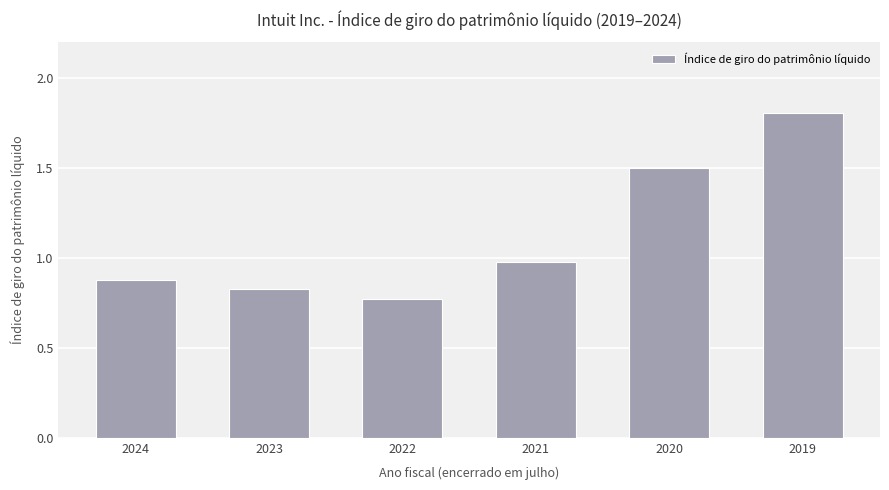

How many categories are shown in the chart?

6